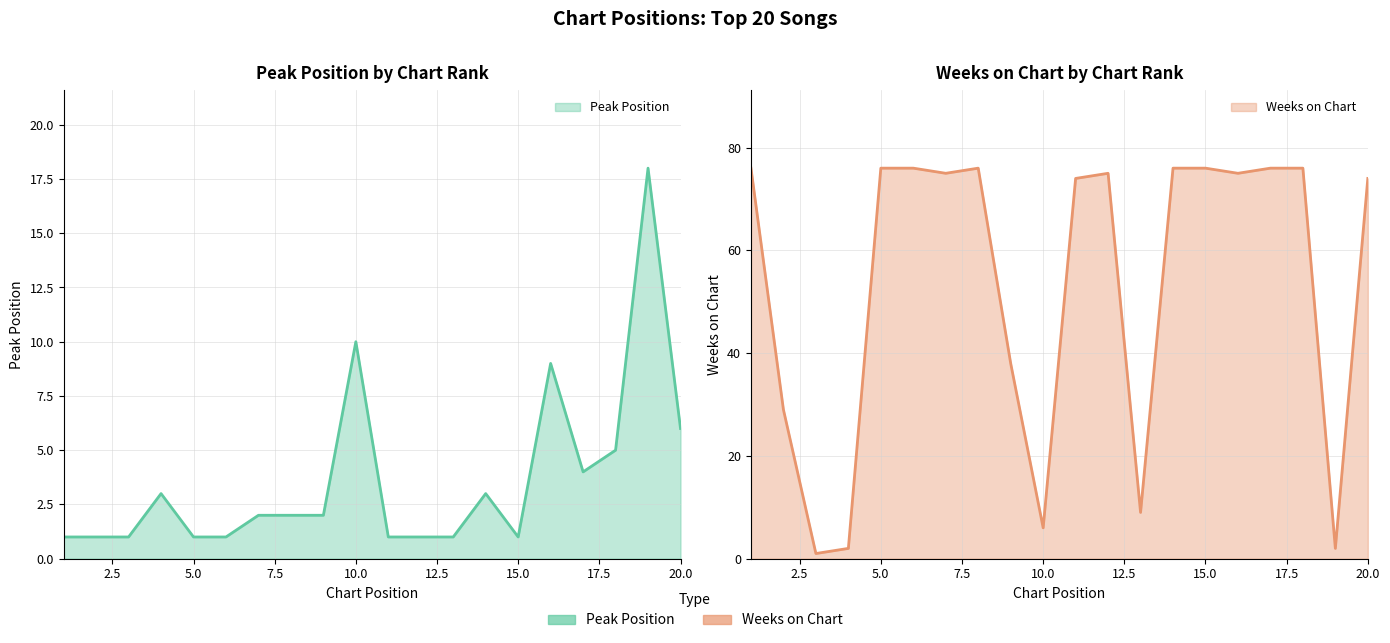

At how many categories does at least one series exceed 21?

15